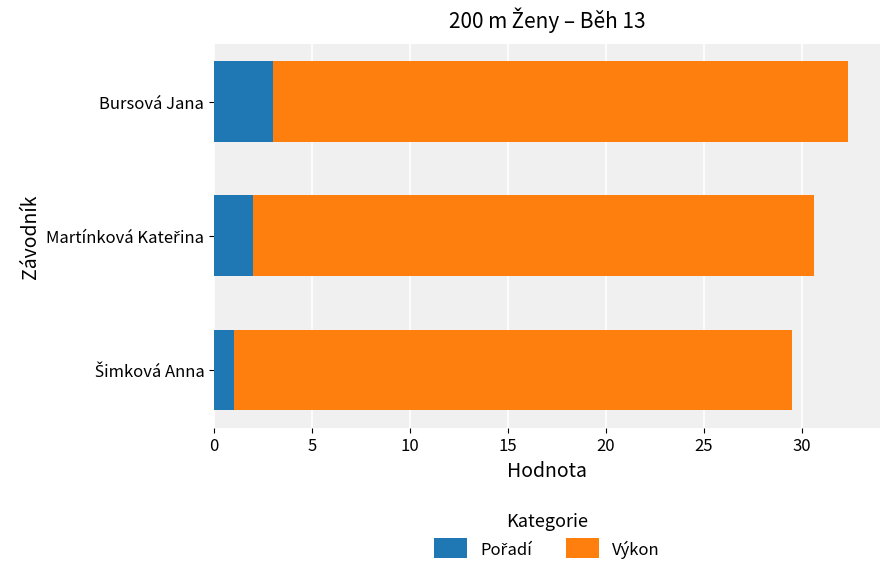

What is the value of the Pořadí bar at the 3rd from the left?

3.0